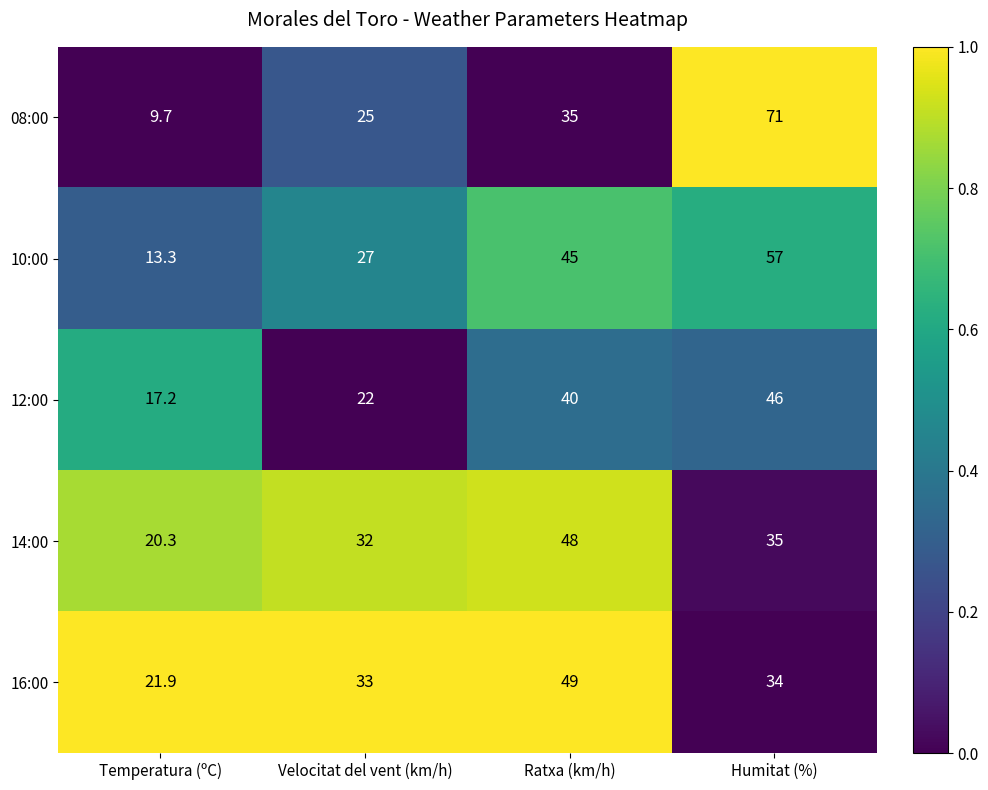

List the series in order of their peak value, highest first.

08:00, 10:00, 16:00, 14:00, 12:00